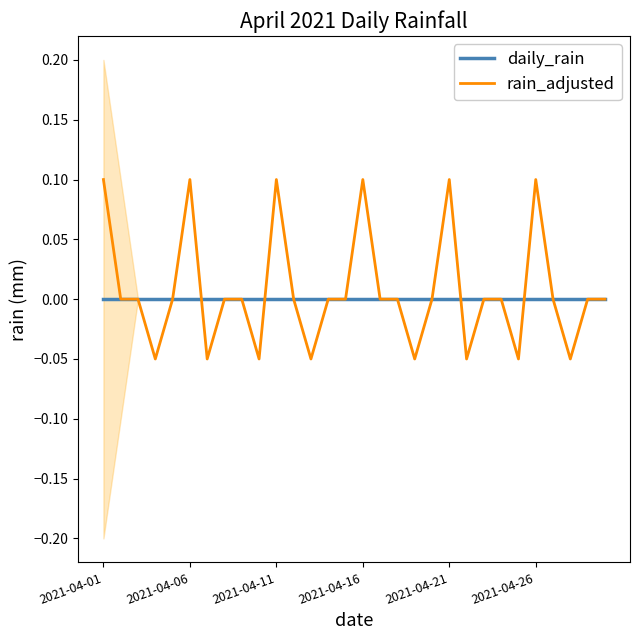

Rank the series by their average value, from highest to lowest.

rain_adjusted, daily_rain